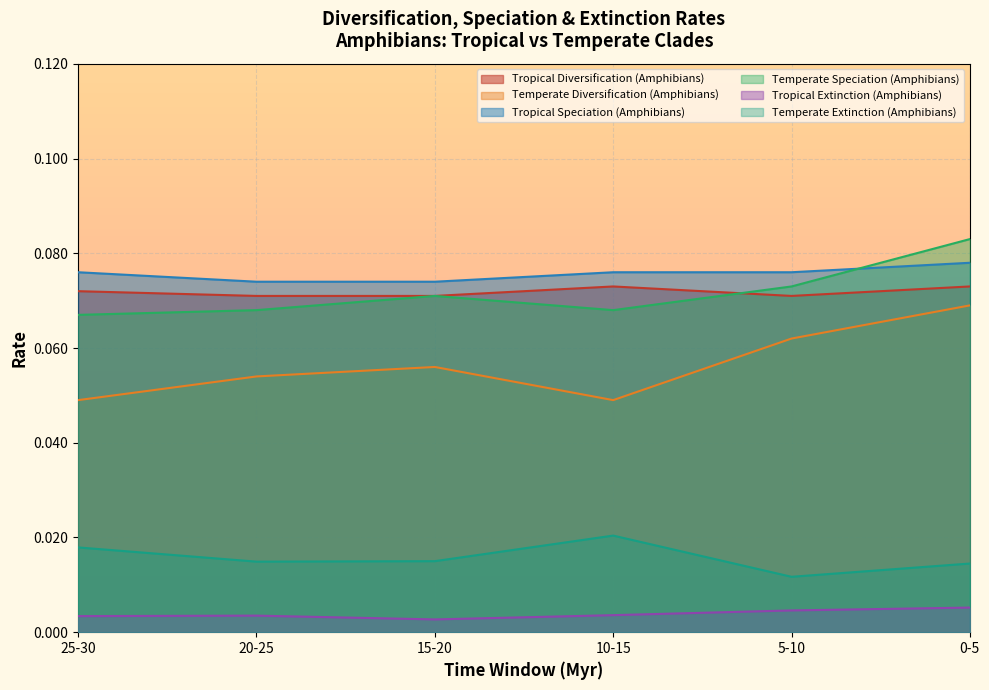

What position from the right is 20-25?

5